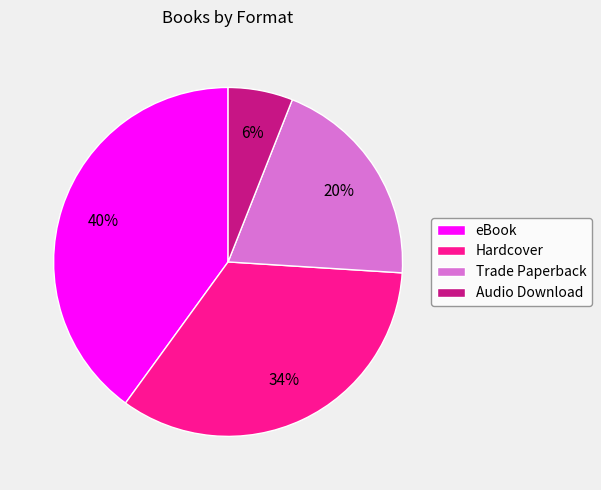

How many slices are in this pie chart?

4